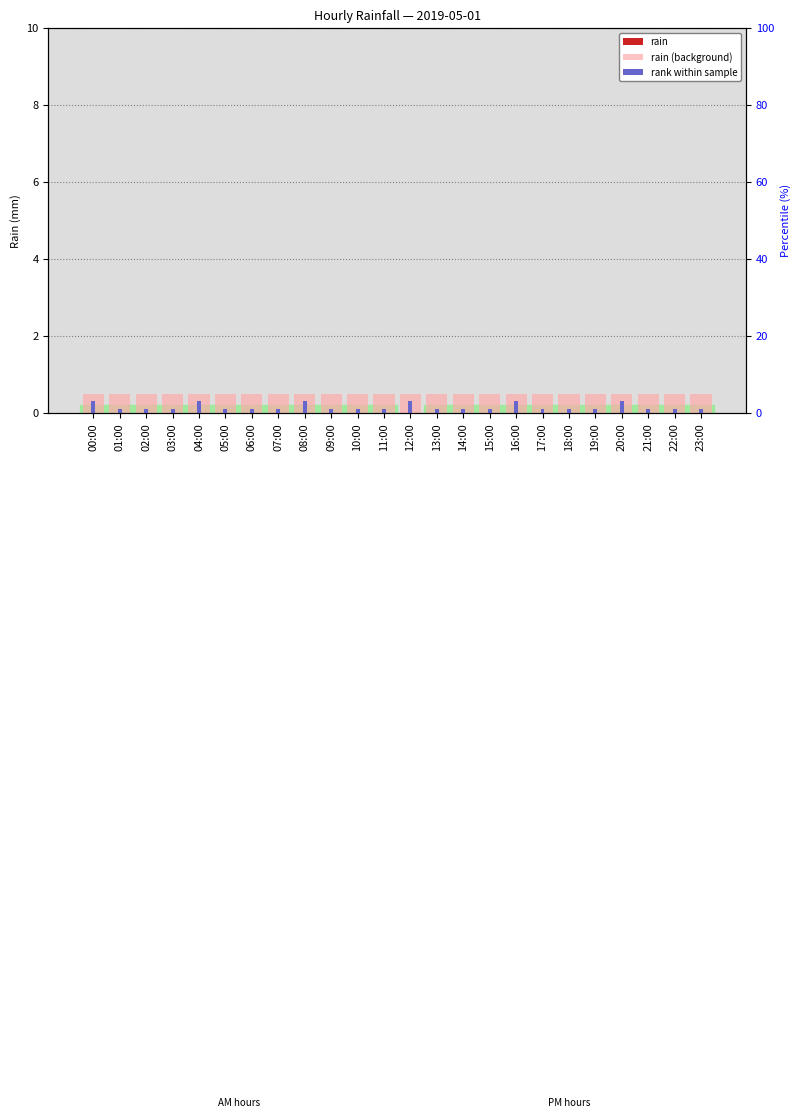

The rank within sample series shows 0.1 at 07:00. True or false?

False